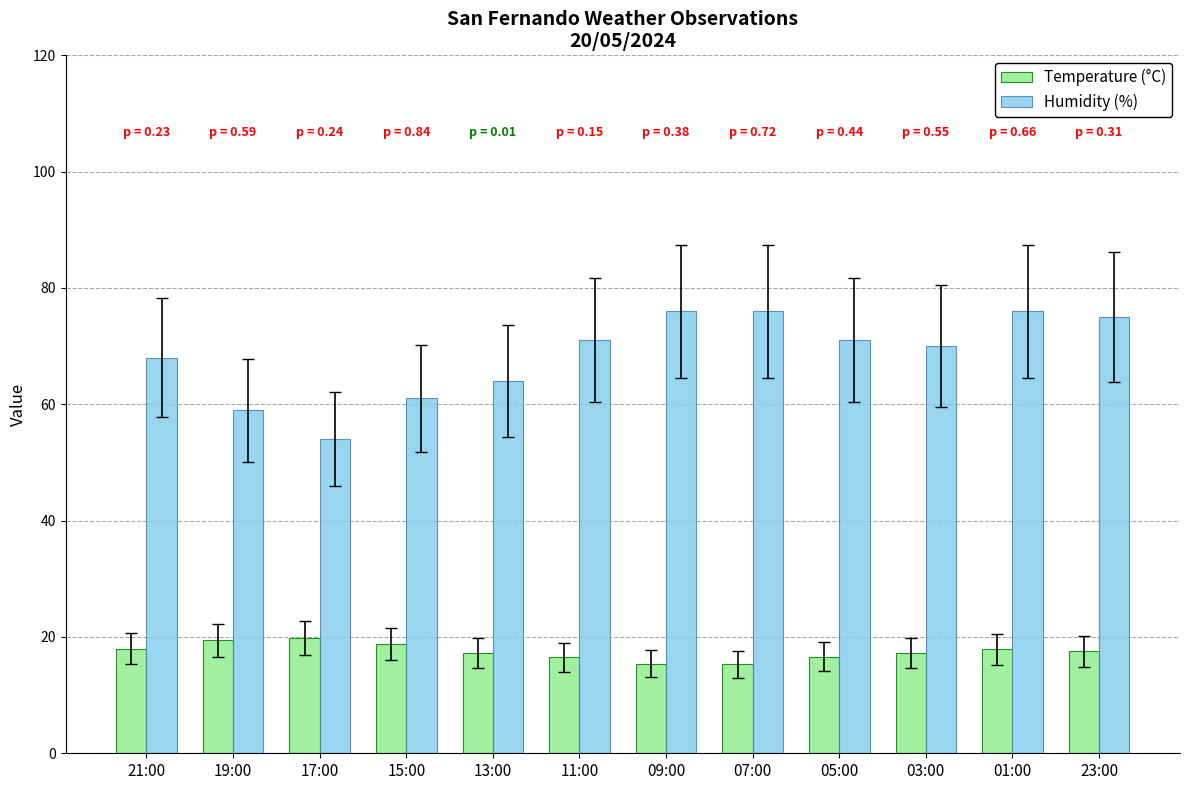

What is the total value across all series at 11:00?

87.5